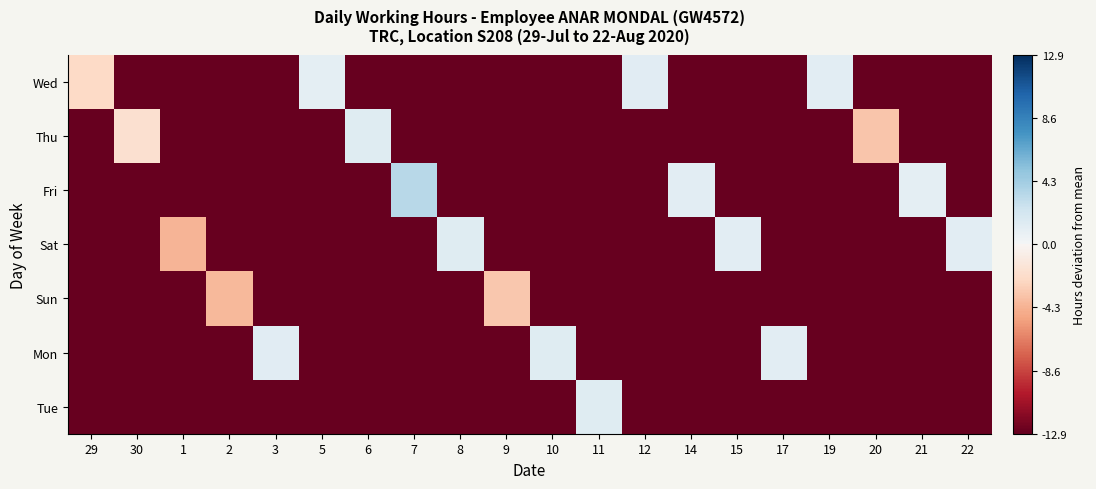

Which series has the largest range (max minus min)?

Fri